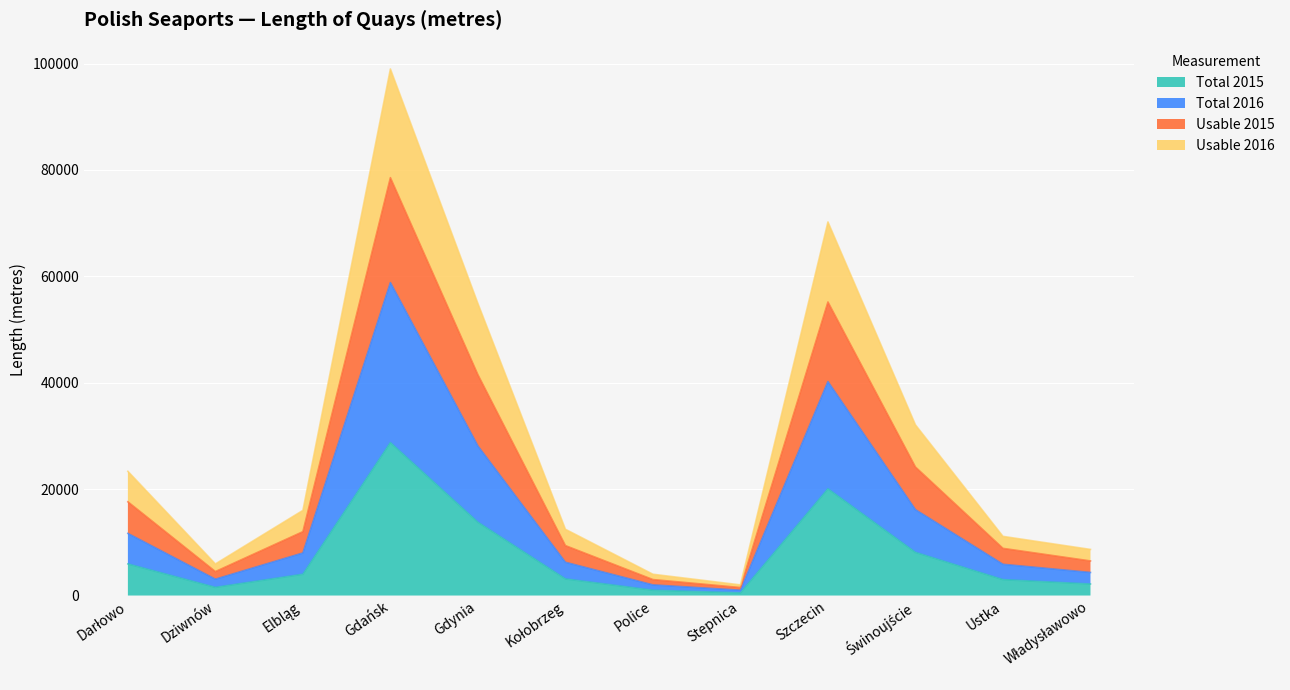

True or false: Usable 2016 and Total 2015 intersect in this chart.

False